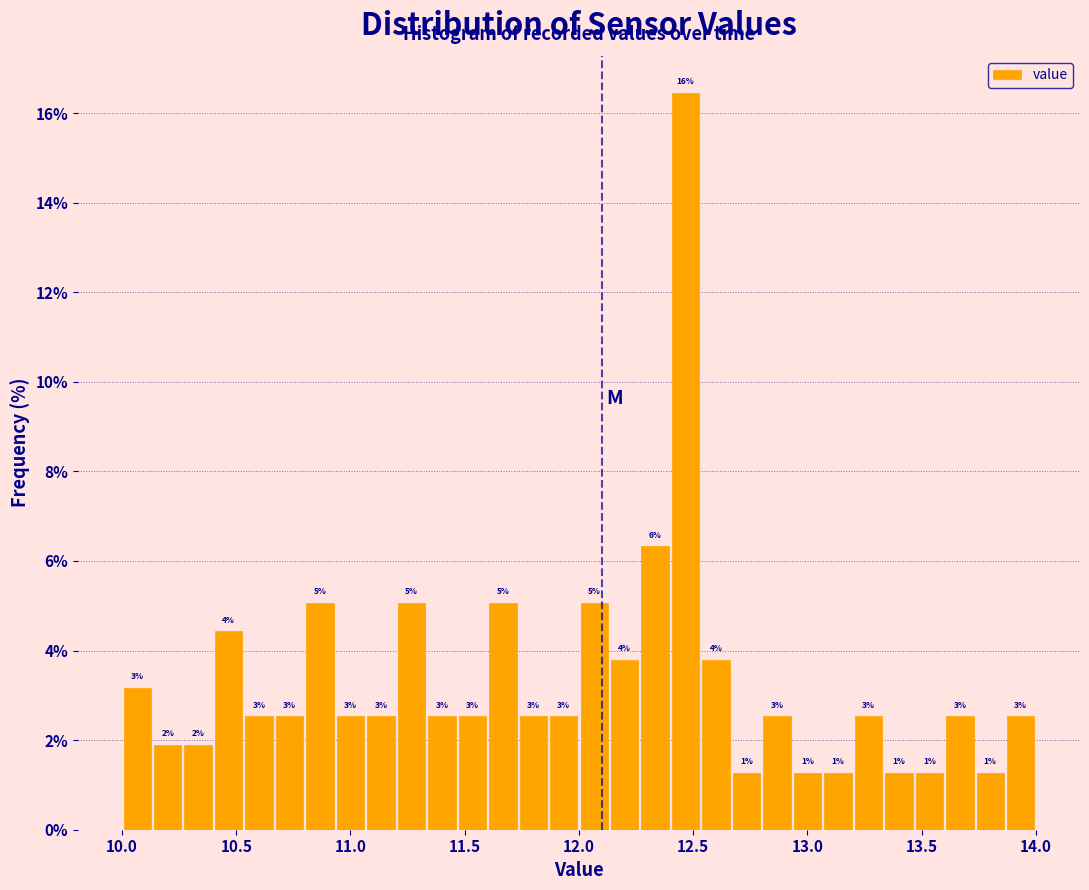

Around what value on the x-axis is the tallest bar? Give the approximate position of its centre, as read against the axis.

12.45